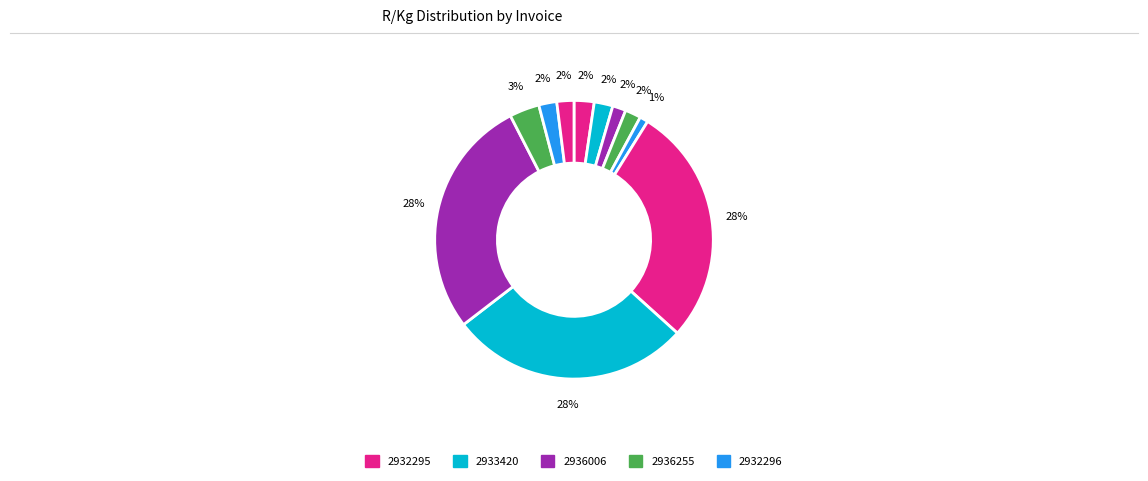

Count the number of slices in the pie.

11